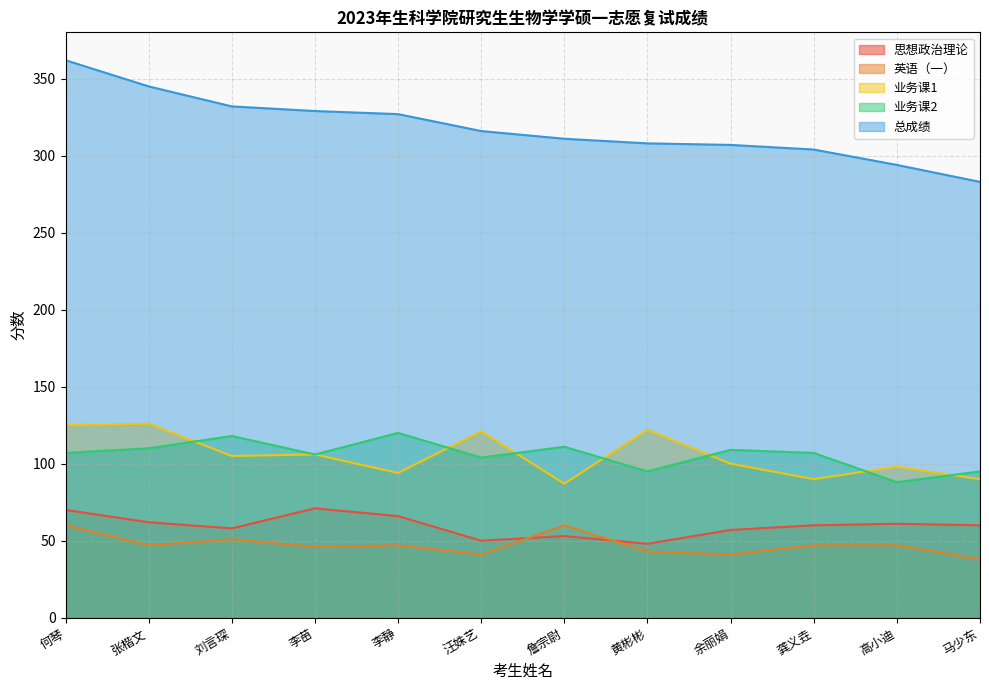

In 思想政治理论, how many points are lower than both neighbors (excluding endpoints)?

3